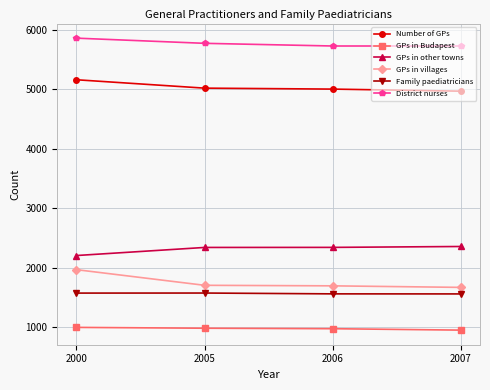

What is the value of the Number of GPs point at the 4th from the left?

4967